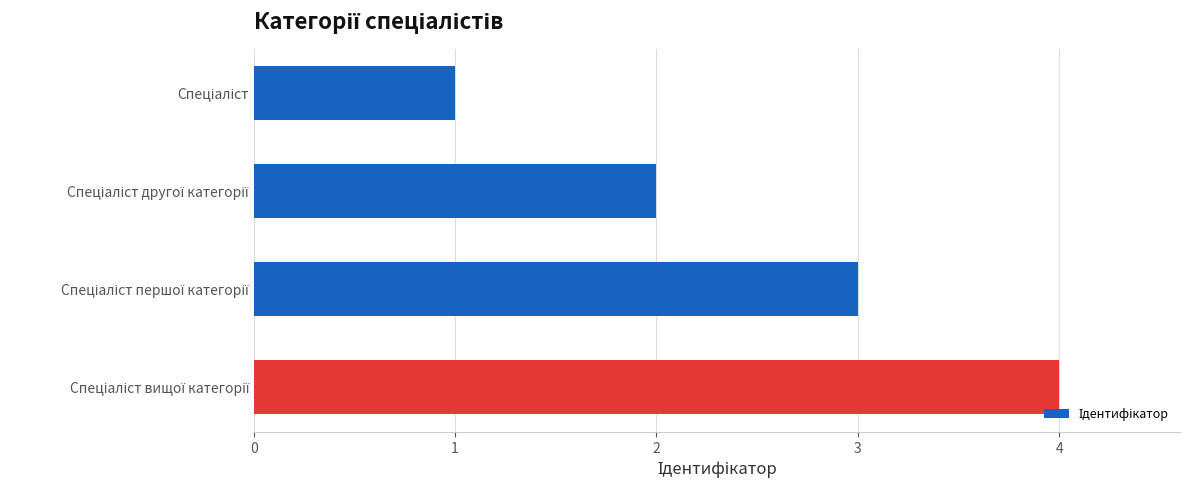

How many data points are less than 3?

2